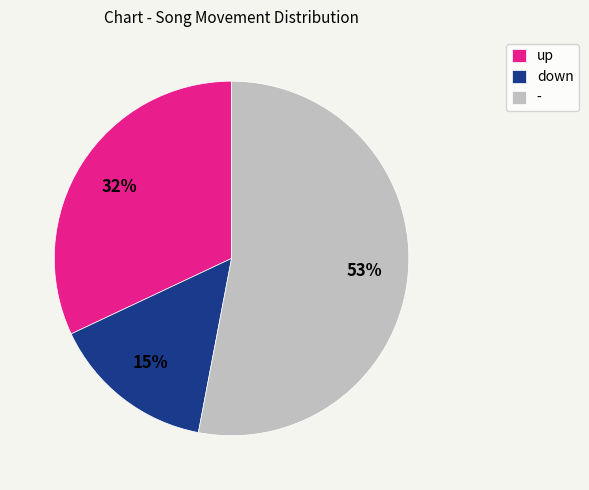

Rank the categories by value from highest to lowest.

-, up, down